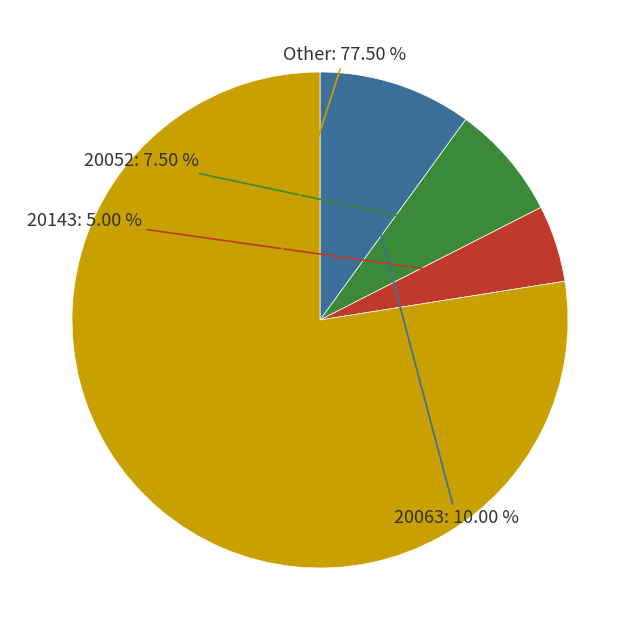

Does any single category account for the majority?

Yes